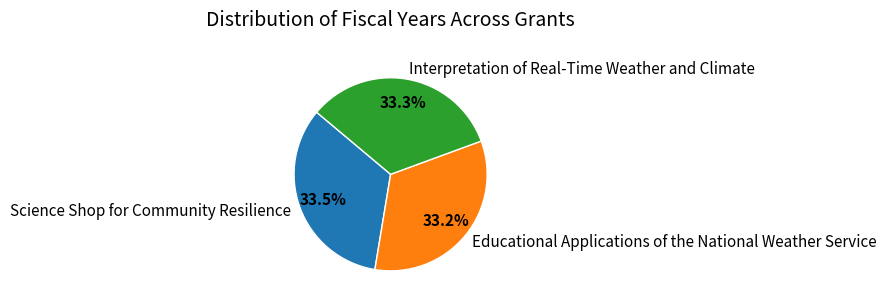

True or false: Educational Applications of the National Weather Service accounts for 21% of the total.

False